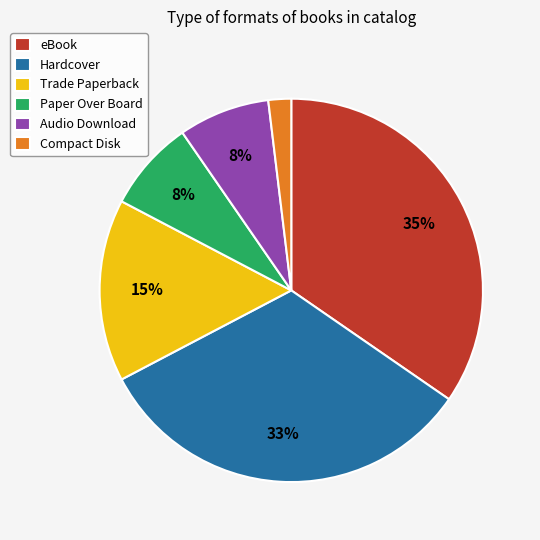

Is Compact Disk the majority of the pie?

No